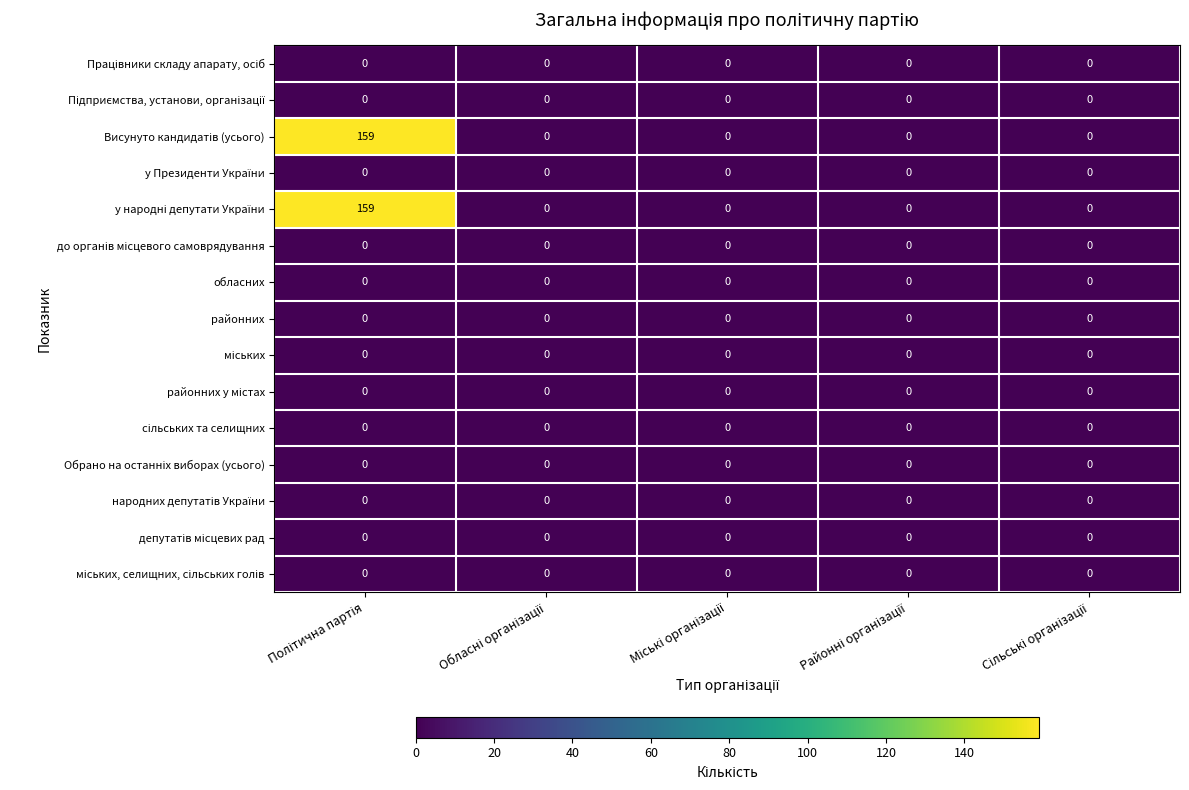

How many distinct data groups are displayed?

15